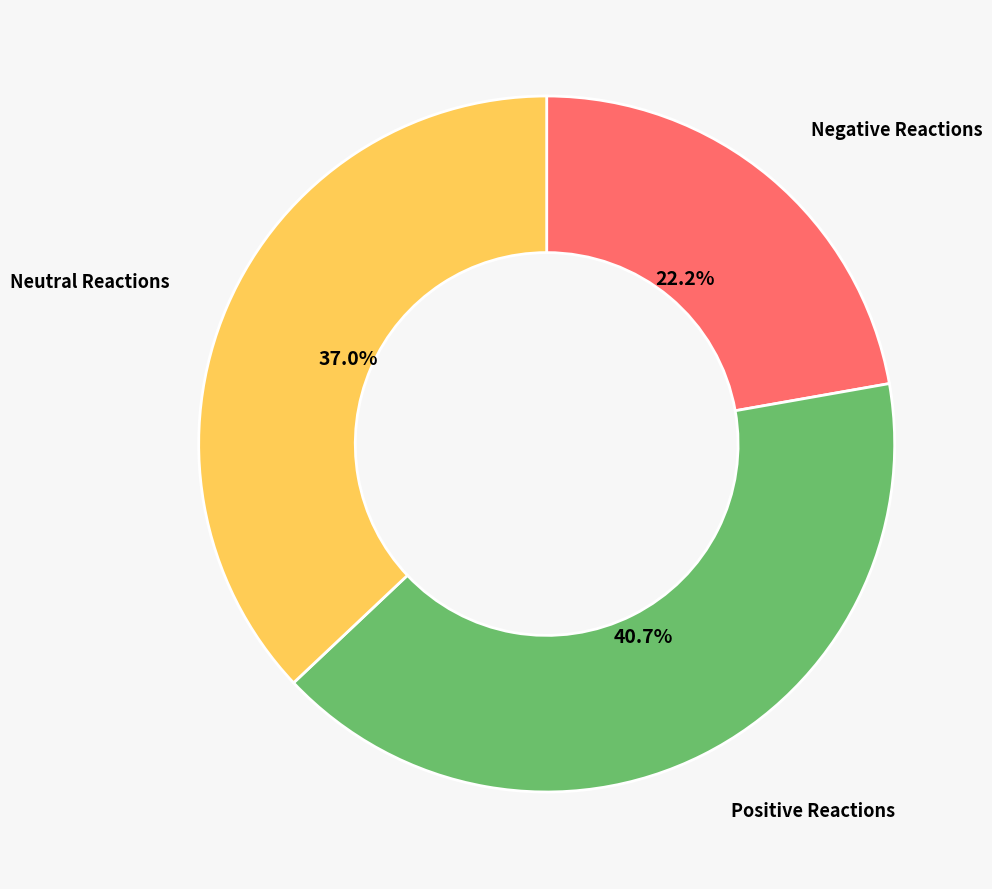

Does any single category account for the majority?

No